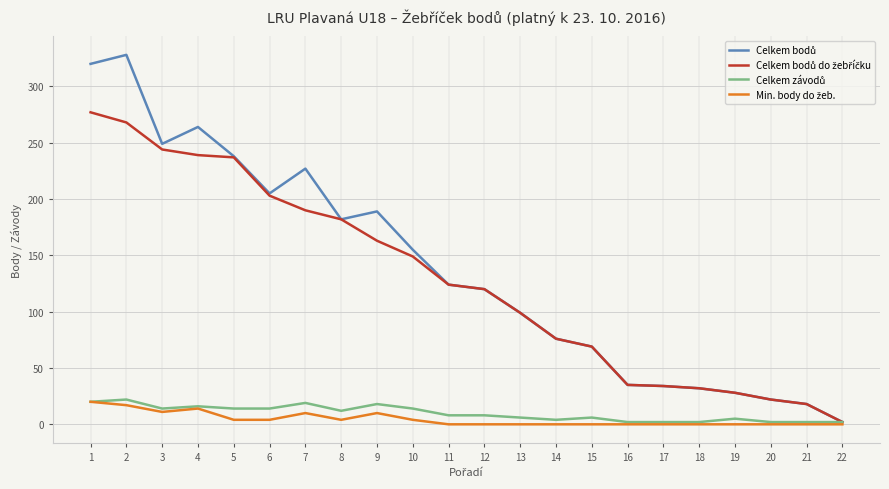

How many lines are shown in the chart?

4